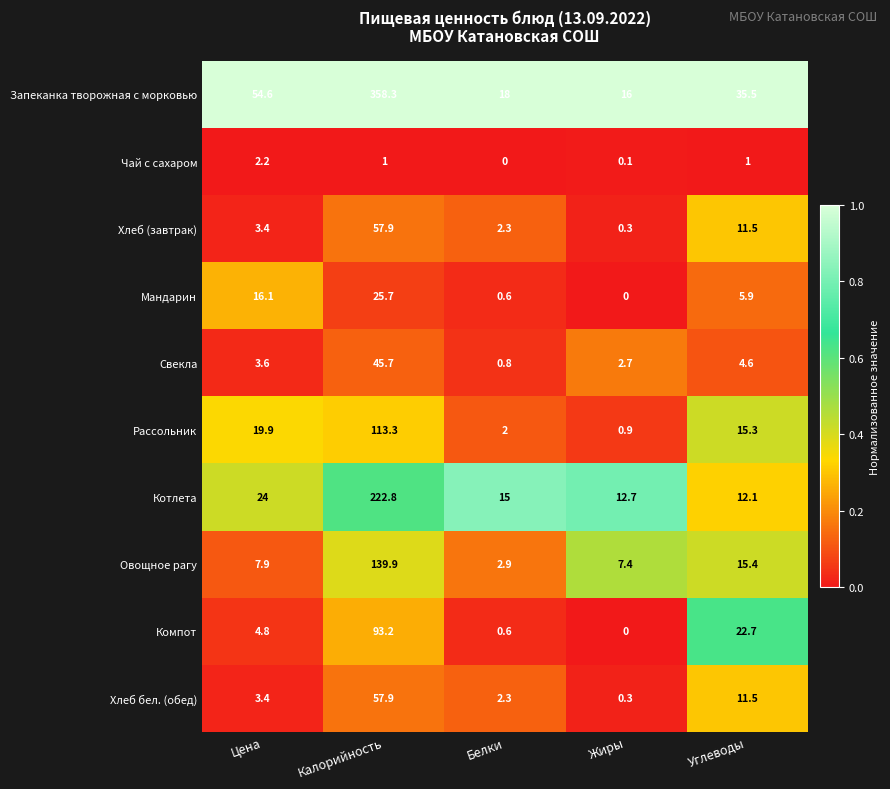

What is the difference between the maximum and minimum values in the Запеканка творожная с морковью series?

342.3